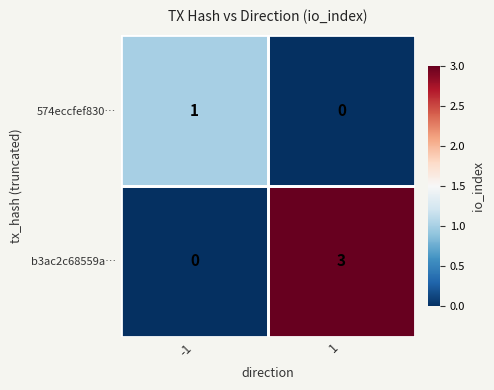

Rank the series by their maximum value, from highest to lowest.

b3ac2c68559a…, 574eccfef830…